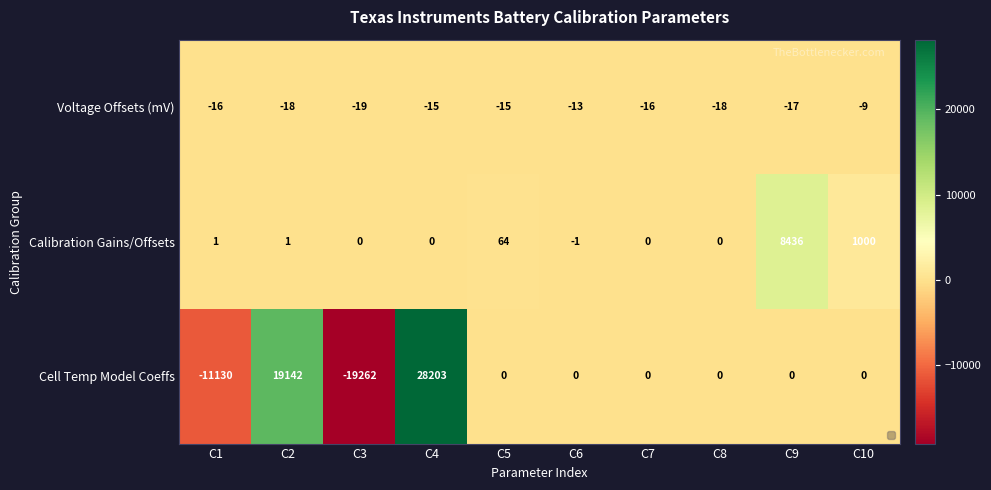

What value does the Voltage Offsets (mV) series have at C5, to the nearest 5?

-15